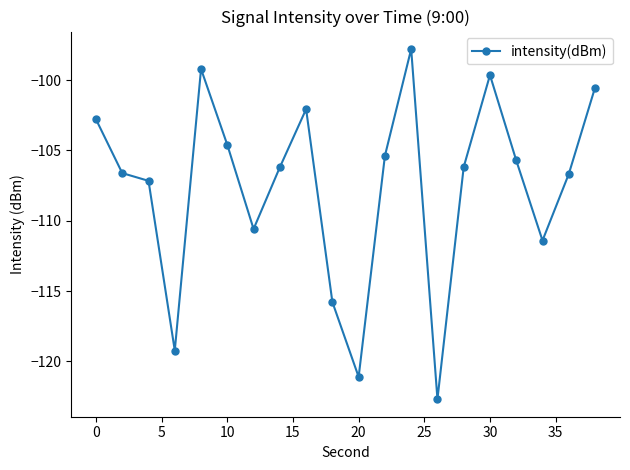

How many data points are less than -106?

11